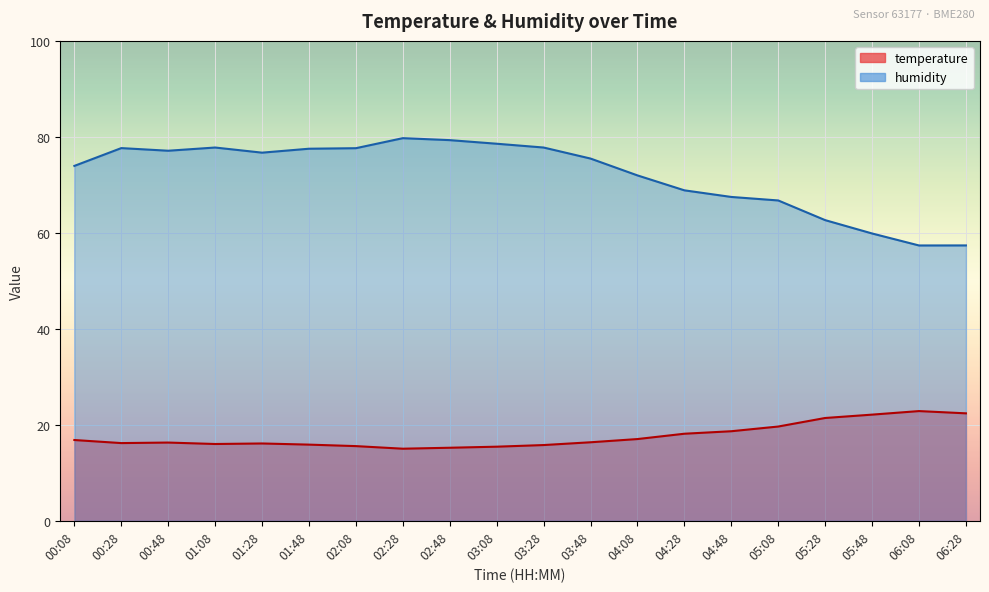

The value of humidity at 01:48 is 136.8. True or false?

False